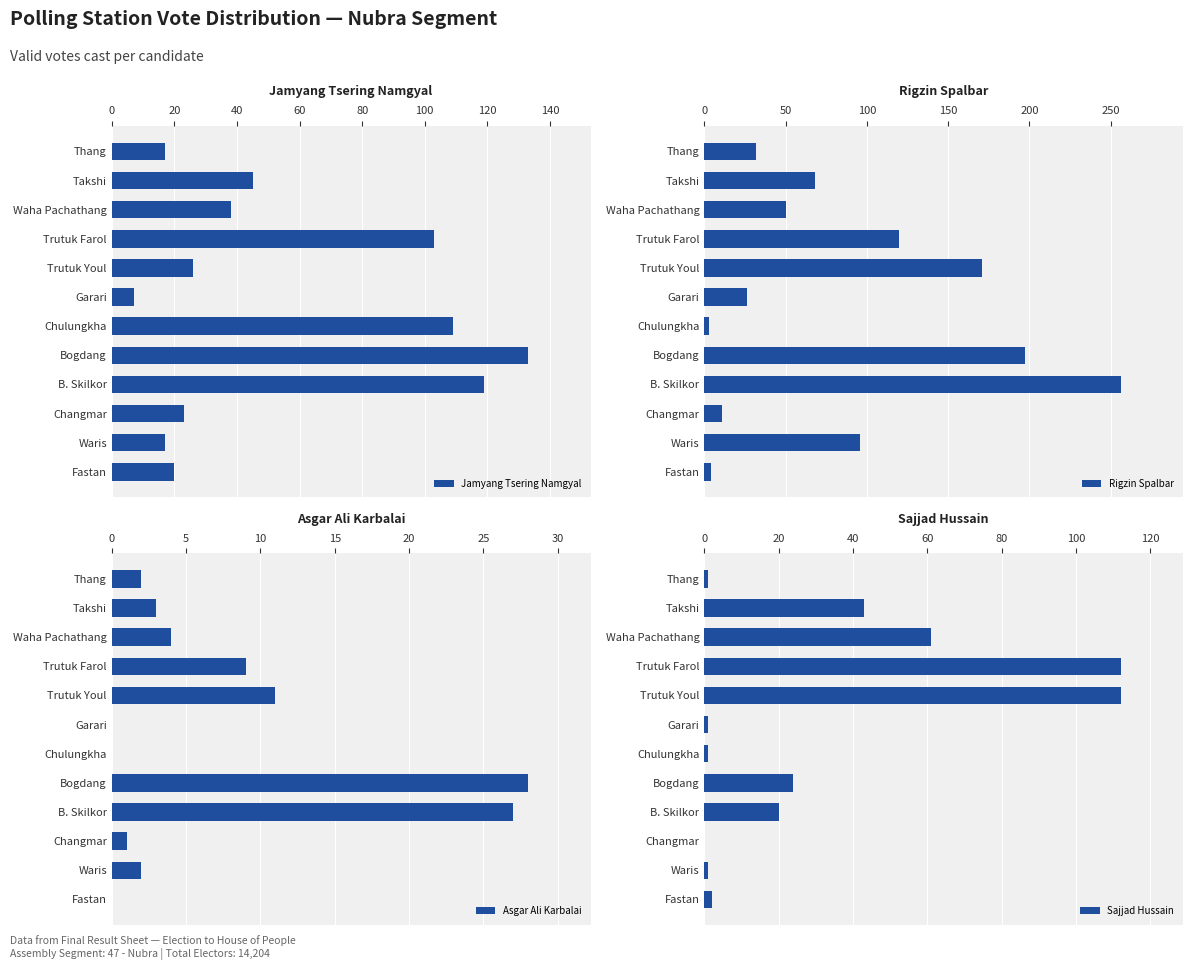

What is the sum of all Sajjad Hussain values?

378